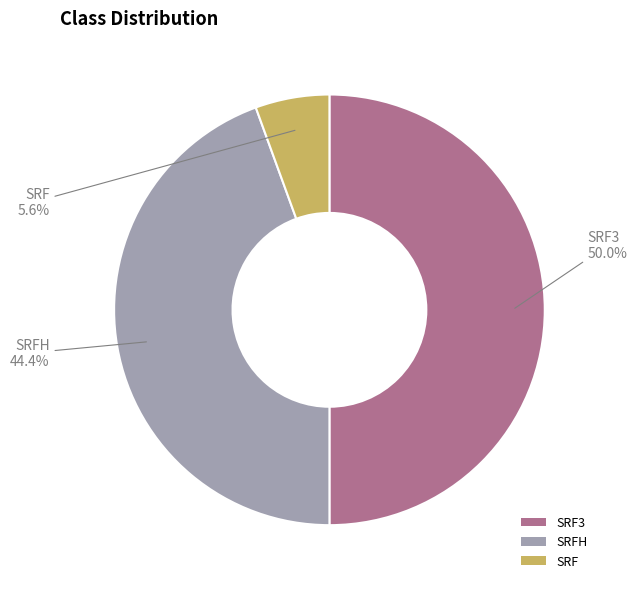

True or false: SRFH accounts for 44% of the total.

True